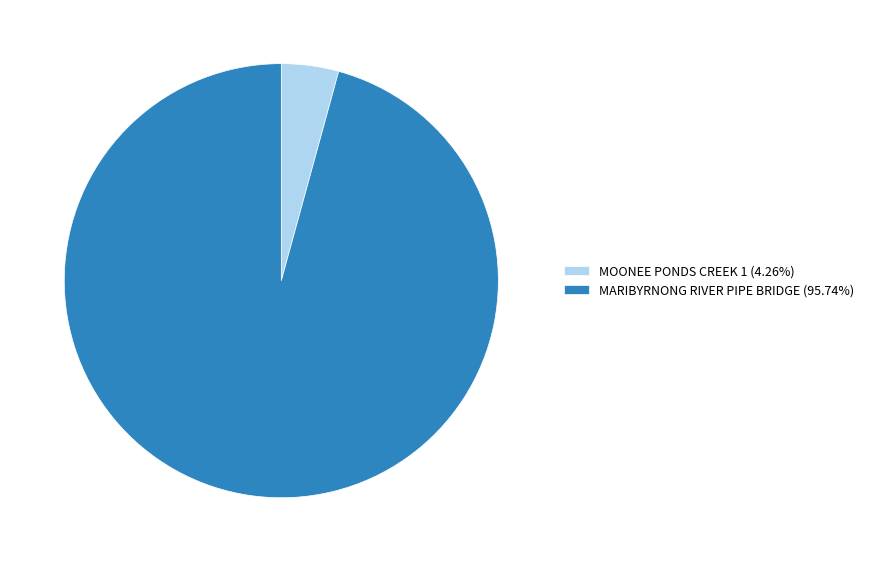

Combined, do MOONEE PONDS CREEK 1 and MARIBYRNONG RIVER PIPE BRIDGE account for over 50%?

Yes